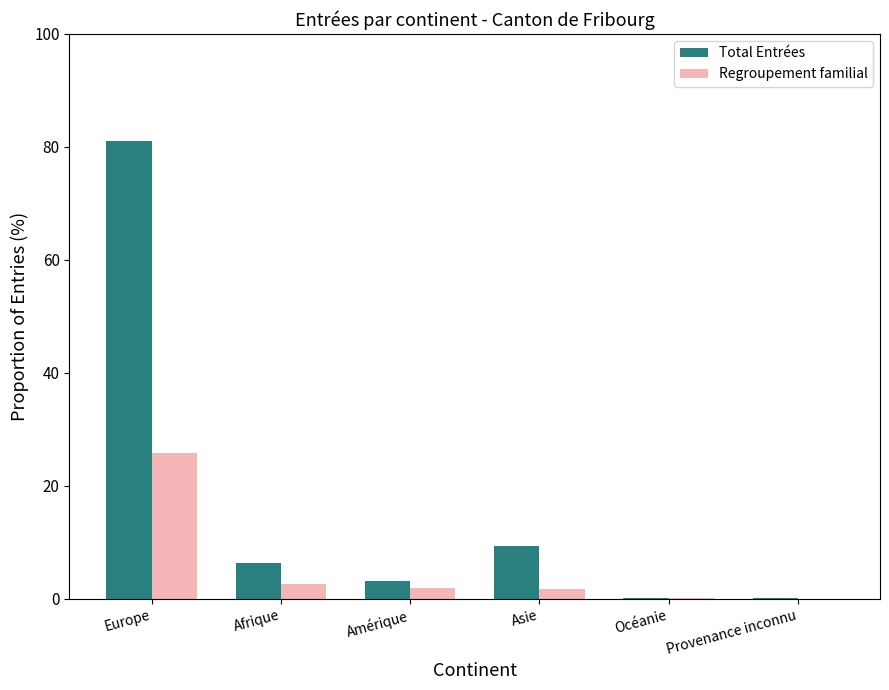

Which series changed the most between Afrique and Provenance inconnu?

Total Entrées